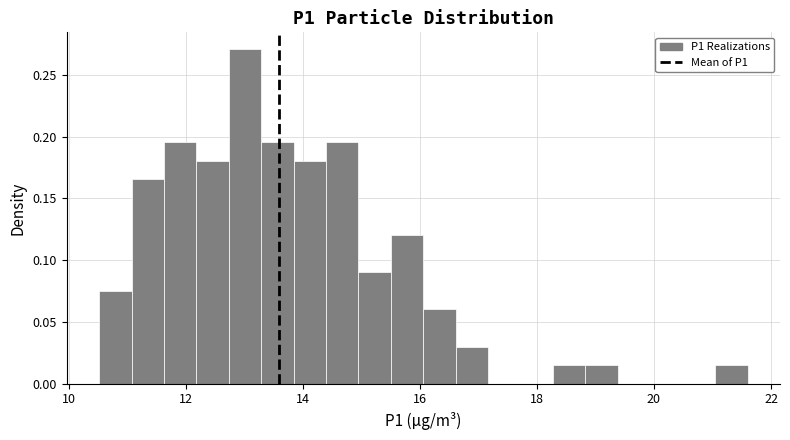

Around what value on the x-axis is the tallest bar? Give the approximate position of its centre, as read against the axis.

13.0